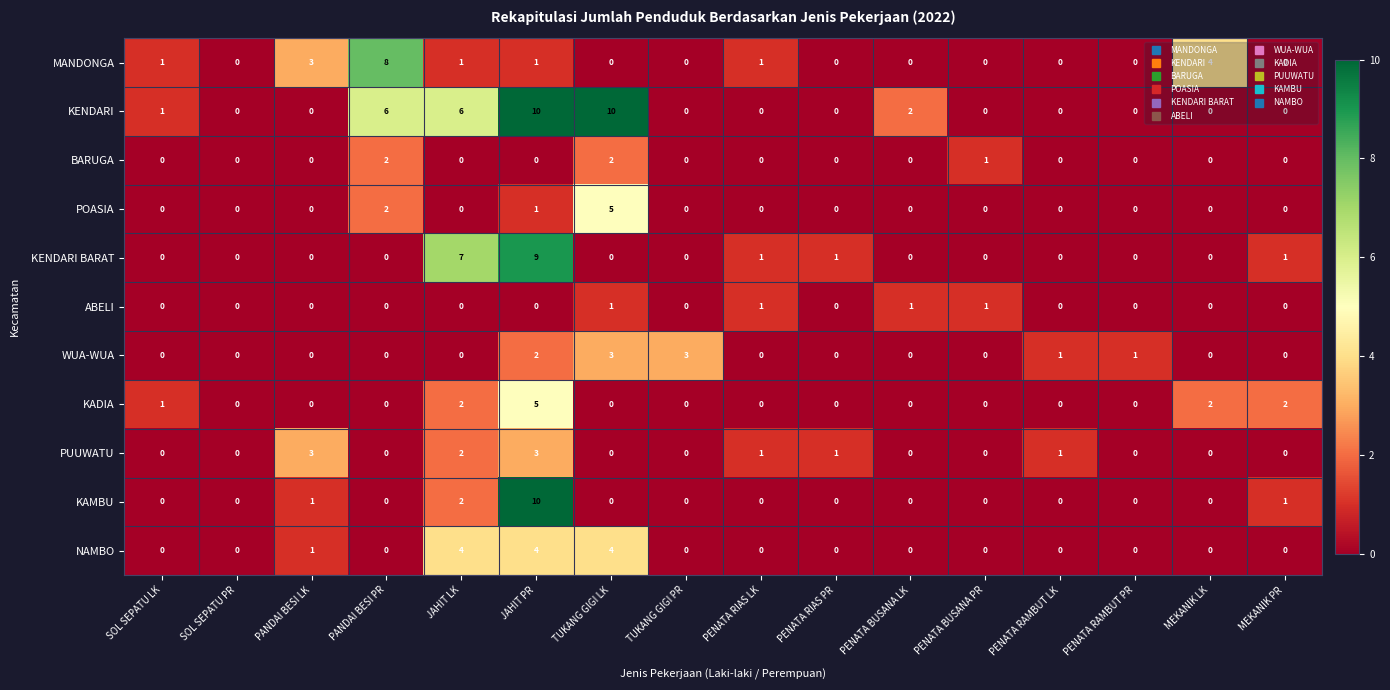

At which label is NAMBO closest to 2?

PANDAI BESI LK